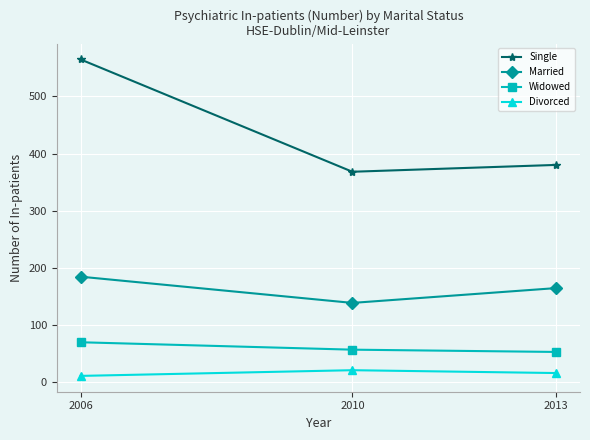

Between 2006 and 2013, which series saw the biggest shift?

Single